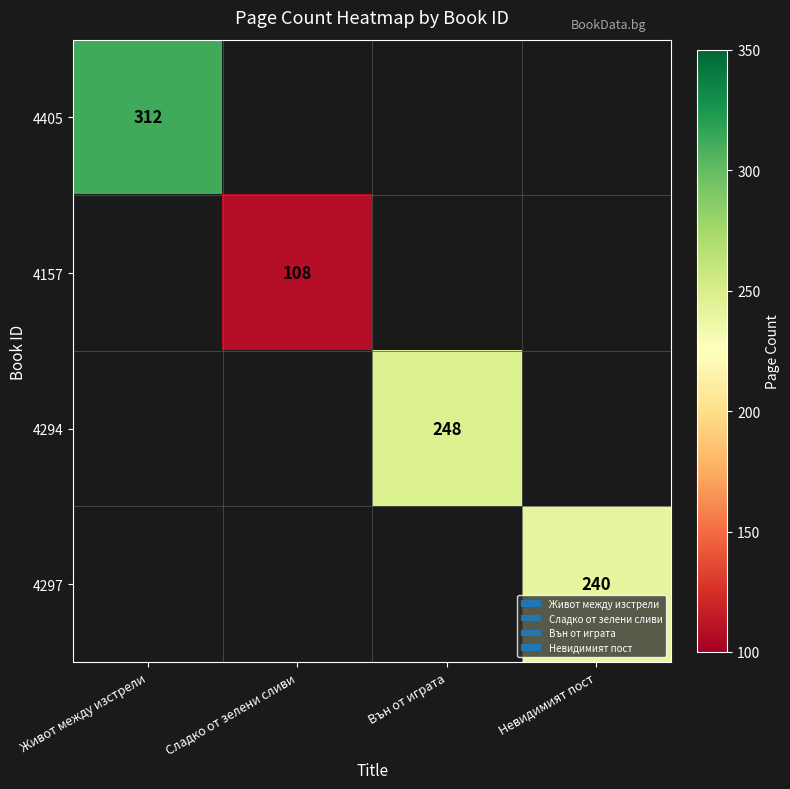

How many series are shown in this chart?

4